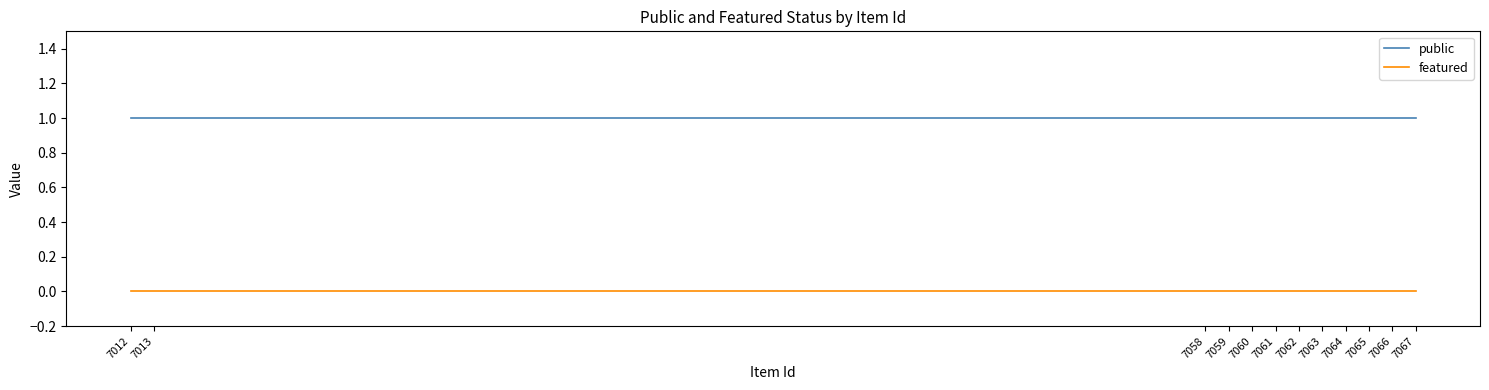

Which series has the largest range (max minus min)?

public